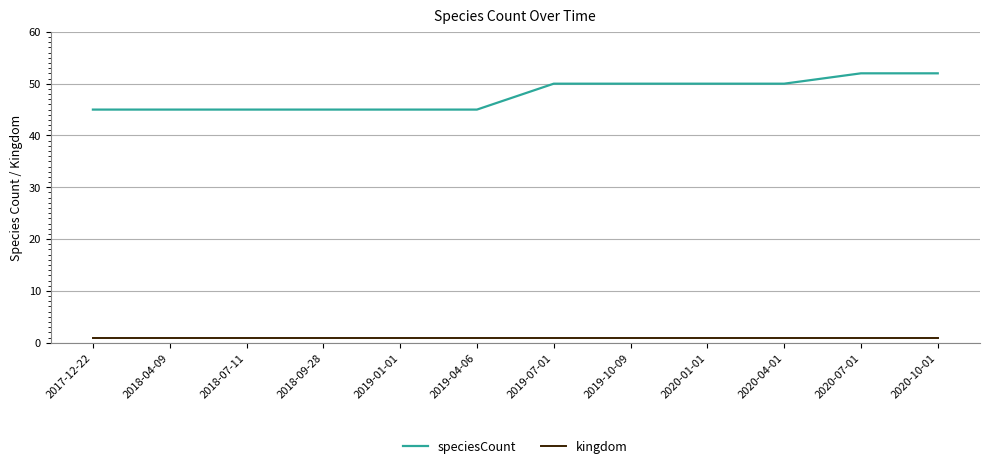

How many lines are shown in the chart?

2